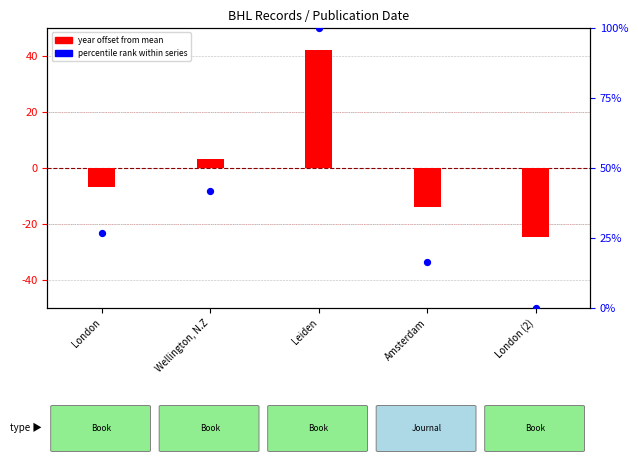

What are all the series names shown in the legend?

year offset from mean, percentile rank within series